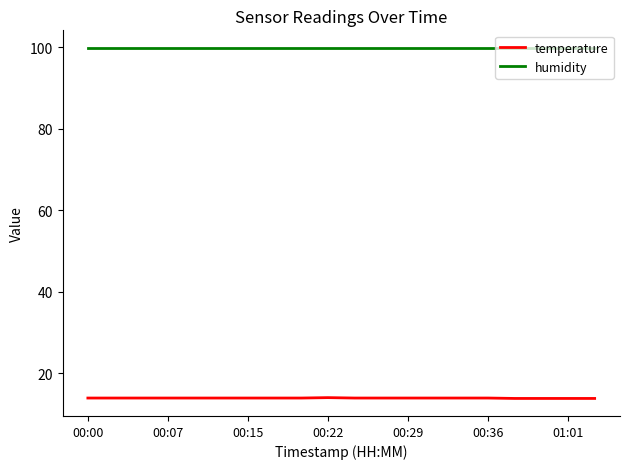

List the series in order of their peak value, highest first.

humidity, temperature